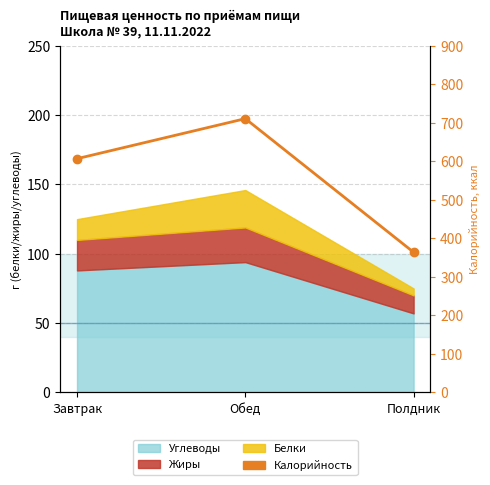

What position from the left is Обед?

2